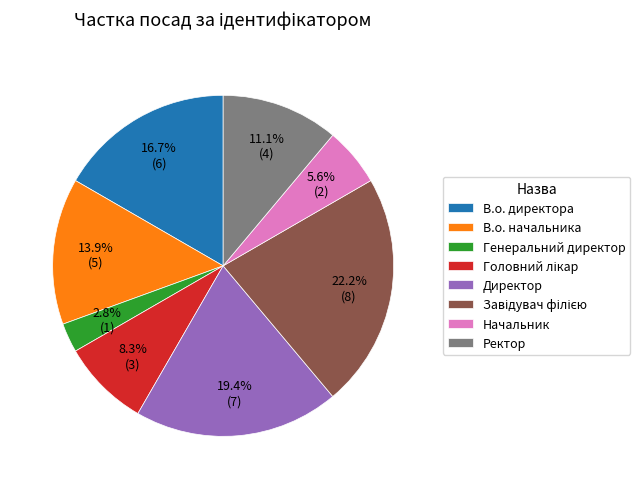

Is it true that В.о. директора is 17% of the pie?

True